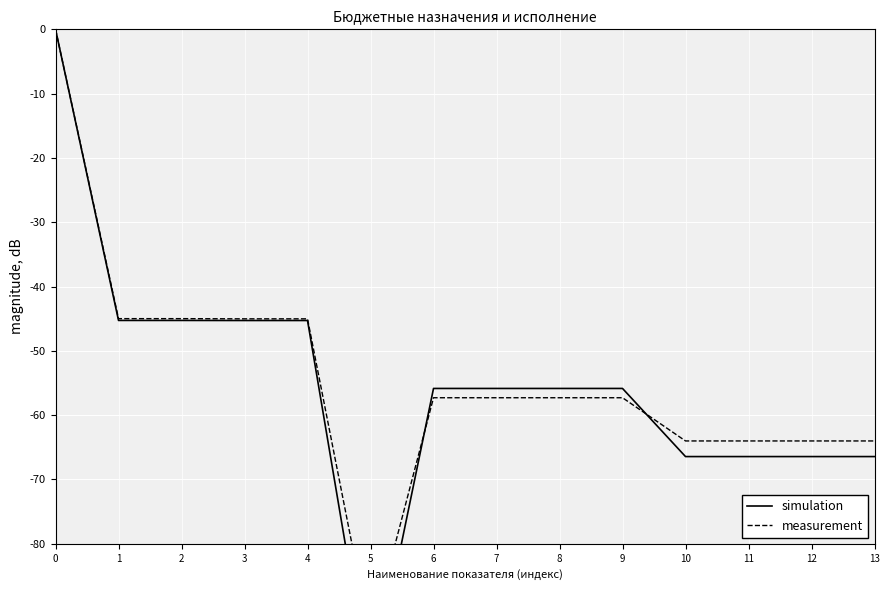

The value of simulation at 11 is -66.4. True or false?

True